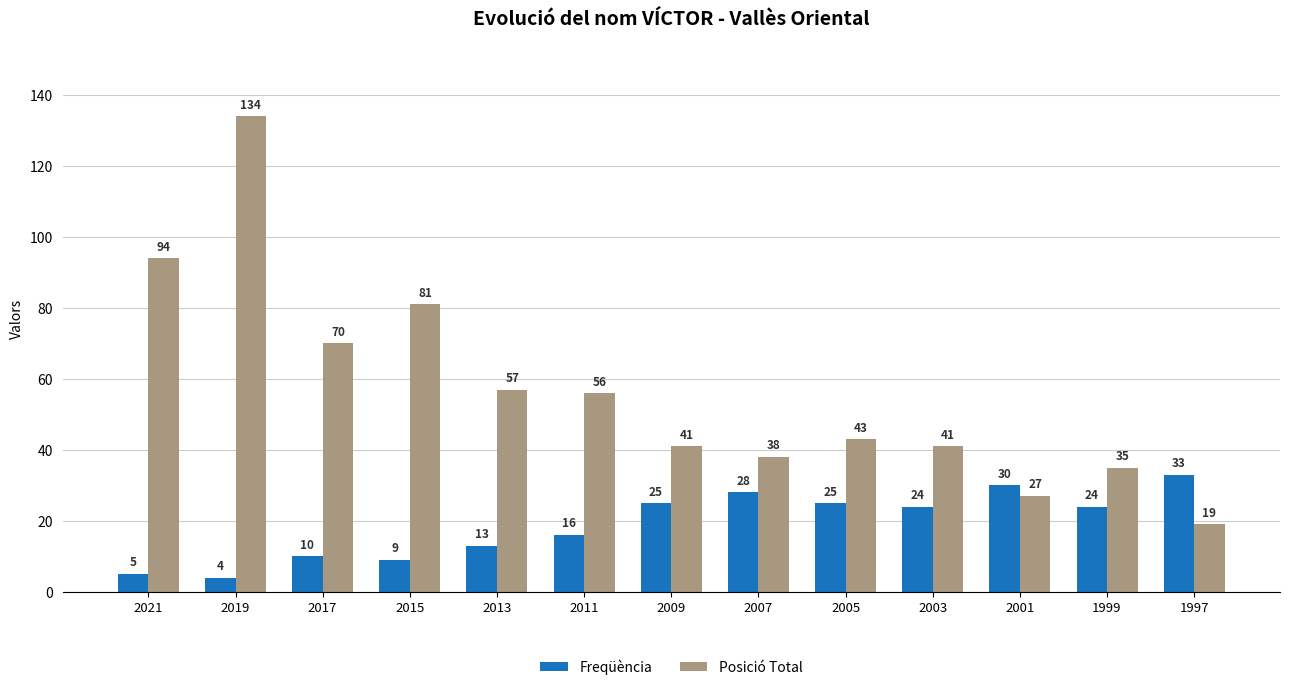

The Freqüència series shows 25 at 2009. True or false?

True